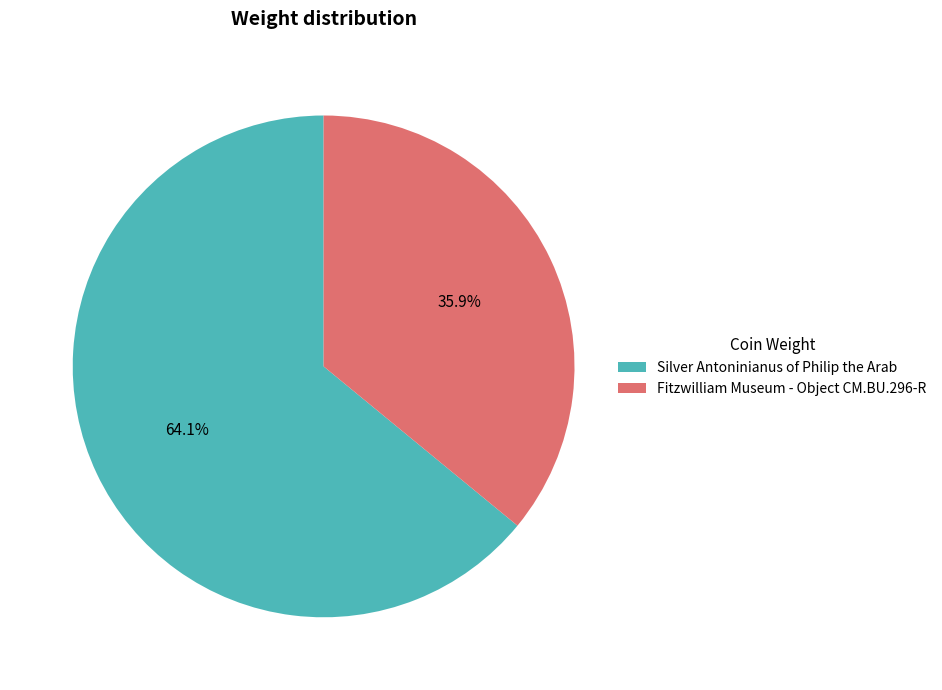

The Fitzwilliam Museum - Object CM.BU.296-R slice represents 42% of the pie. True or false?

False